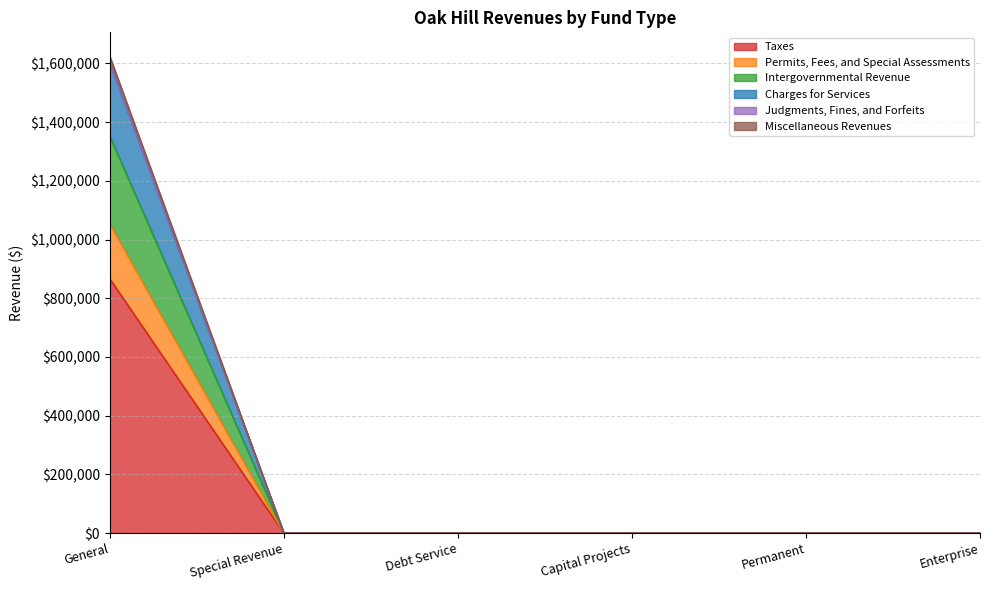

The value of Intergovernmental Revenue at Debt Service is 0. True or false?

True